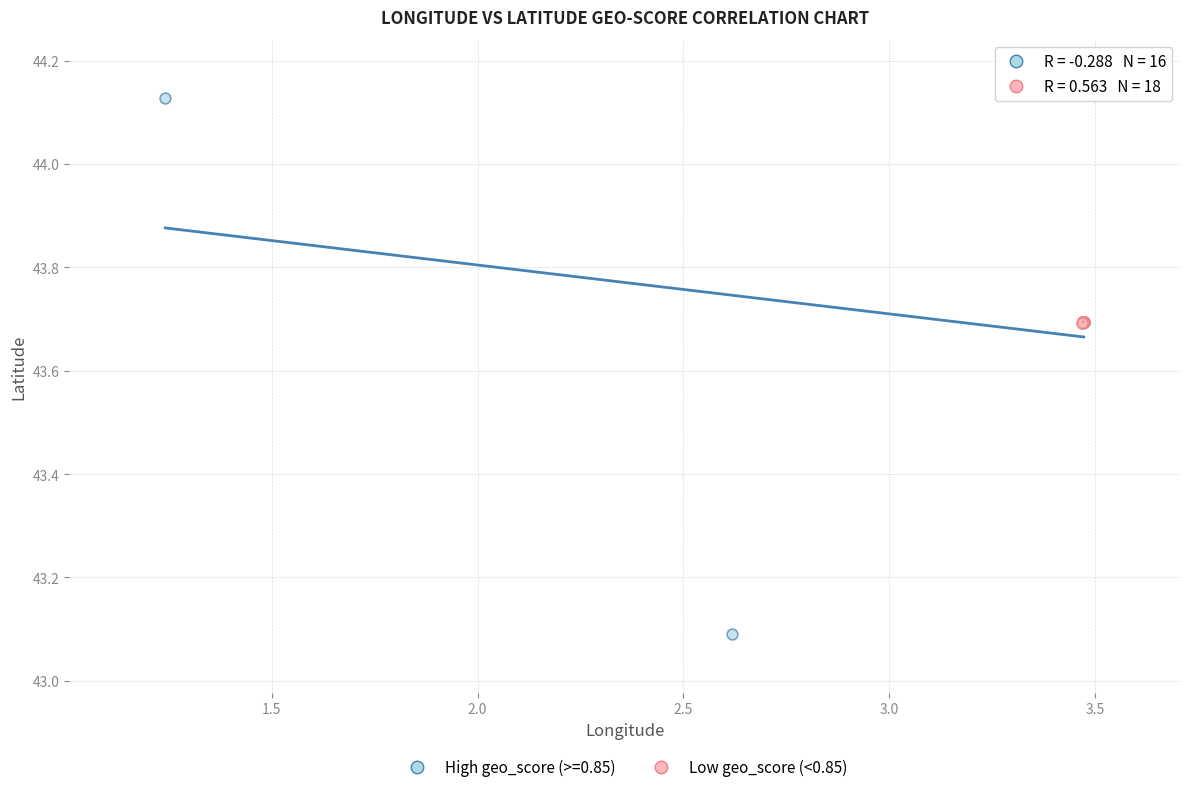

Which series reaches the minimum Y coordinate?

High geo_score (>=0.85)